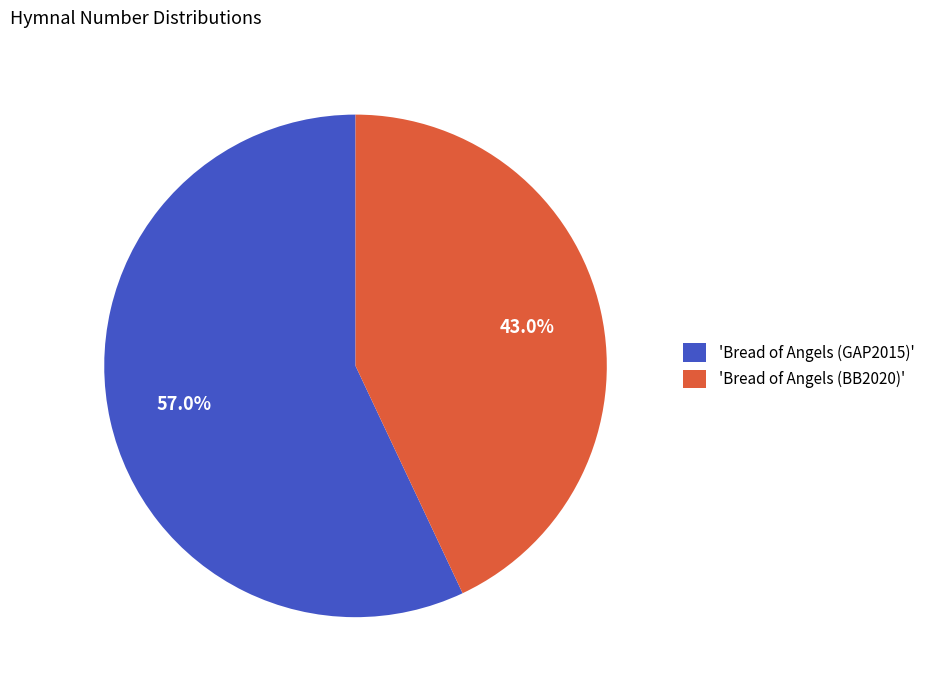

Combined, what portion of the pie is 'Bread of Angels (BB2020)' and 'Bread of Angels (GAP2015)'?

100.0%